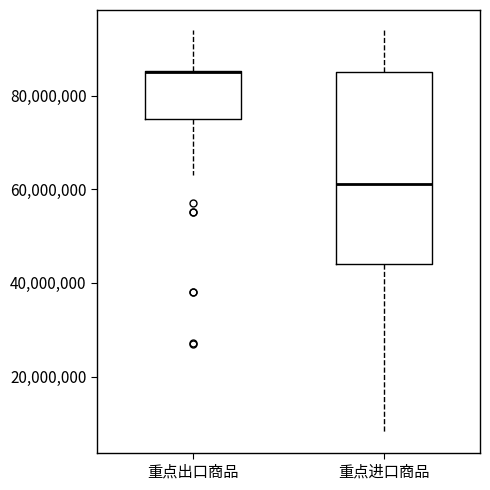

Where does the lower whisker of the box for 重点进口商品 end on the y-axis? The values are not printed on the chart, so give them approximately, as read against the axis.

8000000